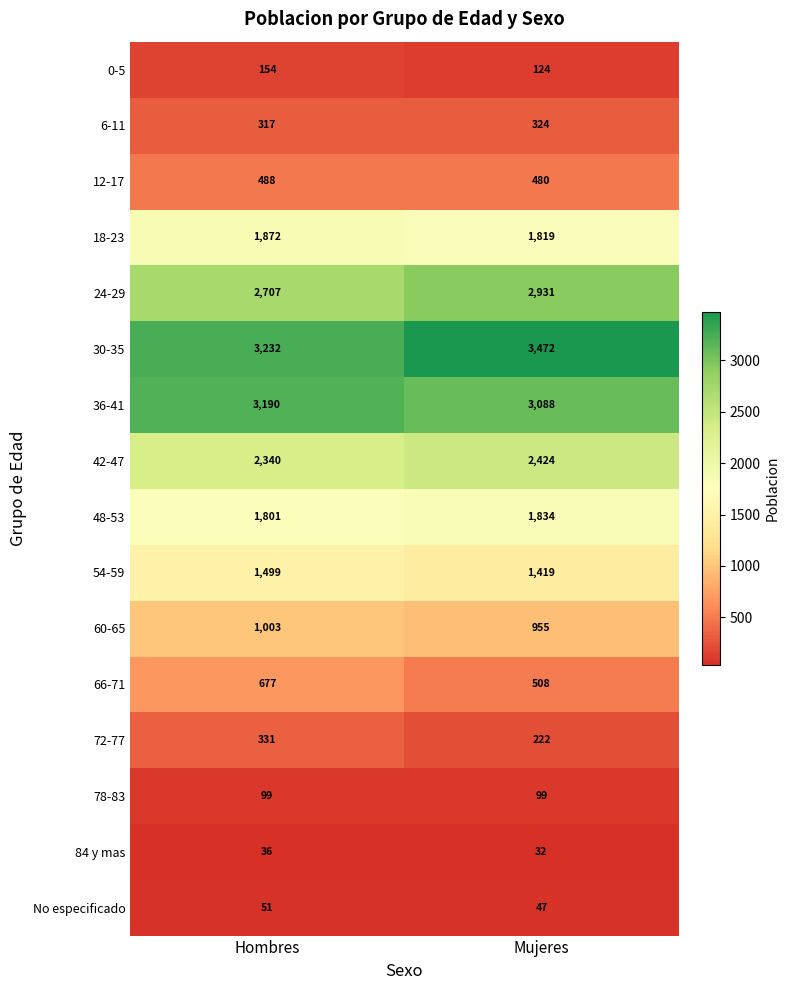

Between Hombres and Mujeres, which series saw the biggest shift?

30-35